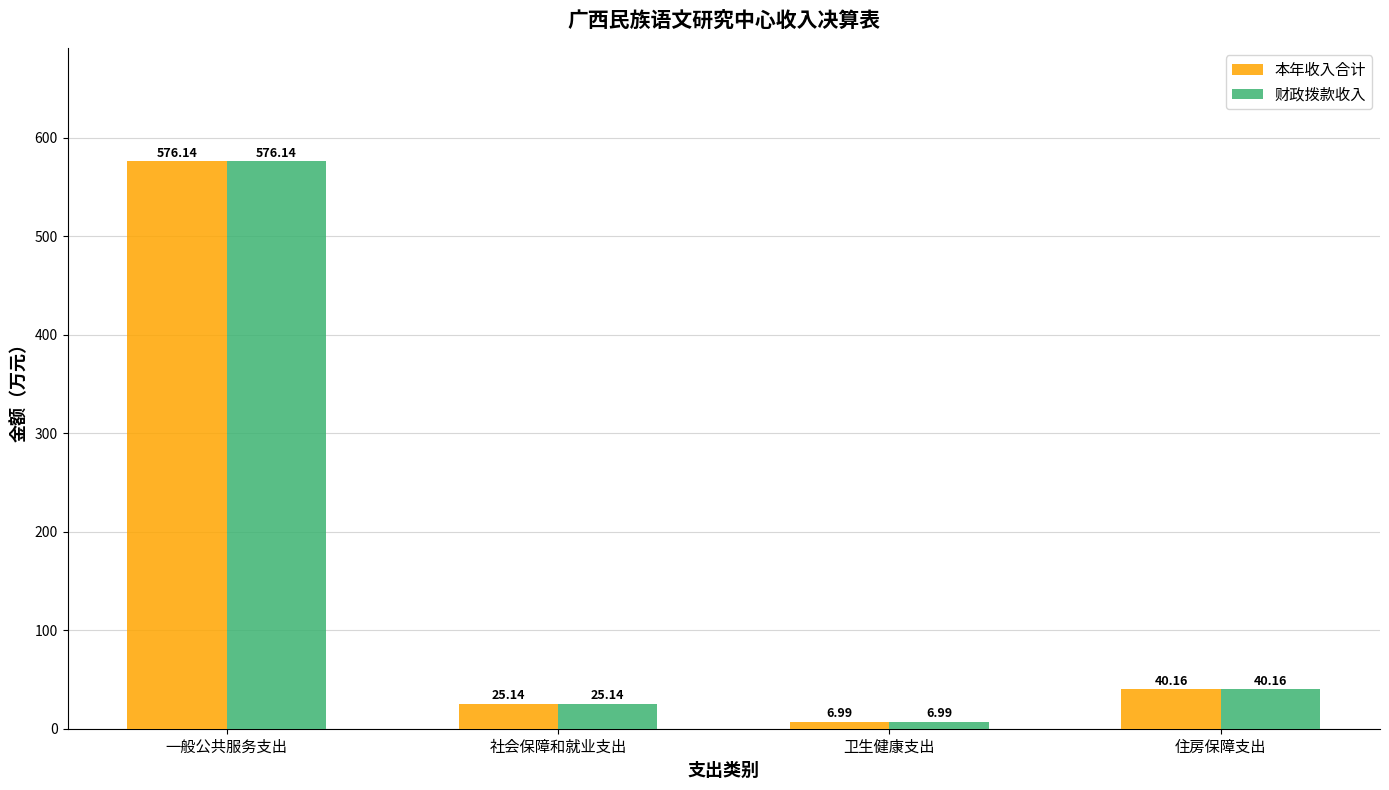

How many values in the 本年收入合计 series exceed 40?

2